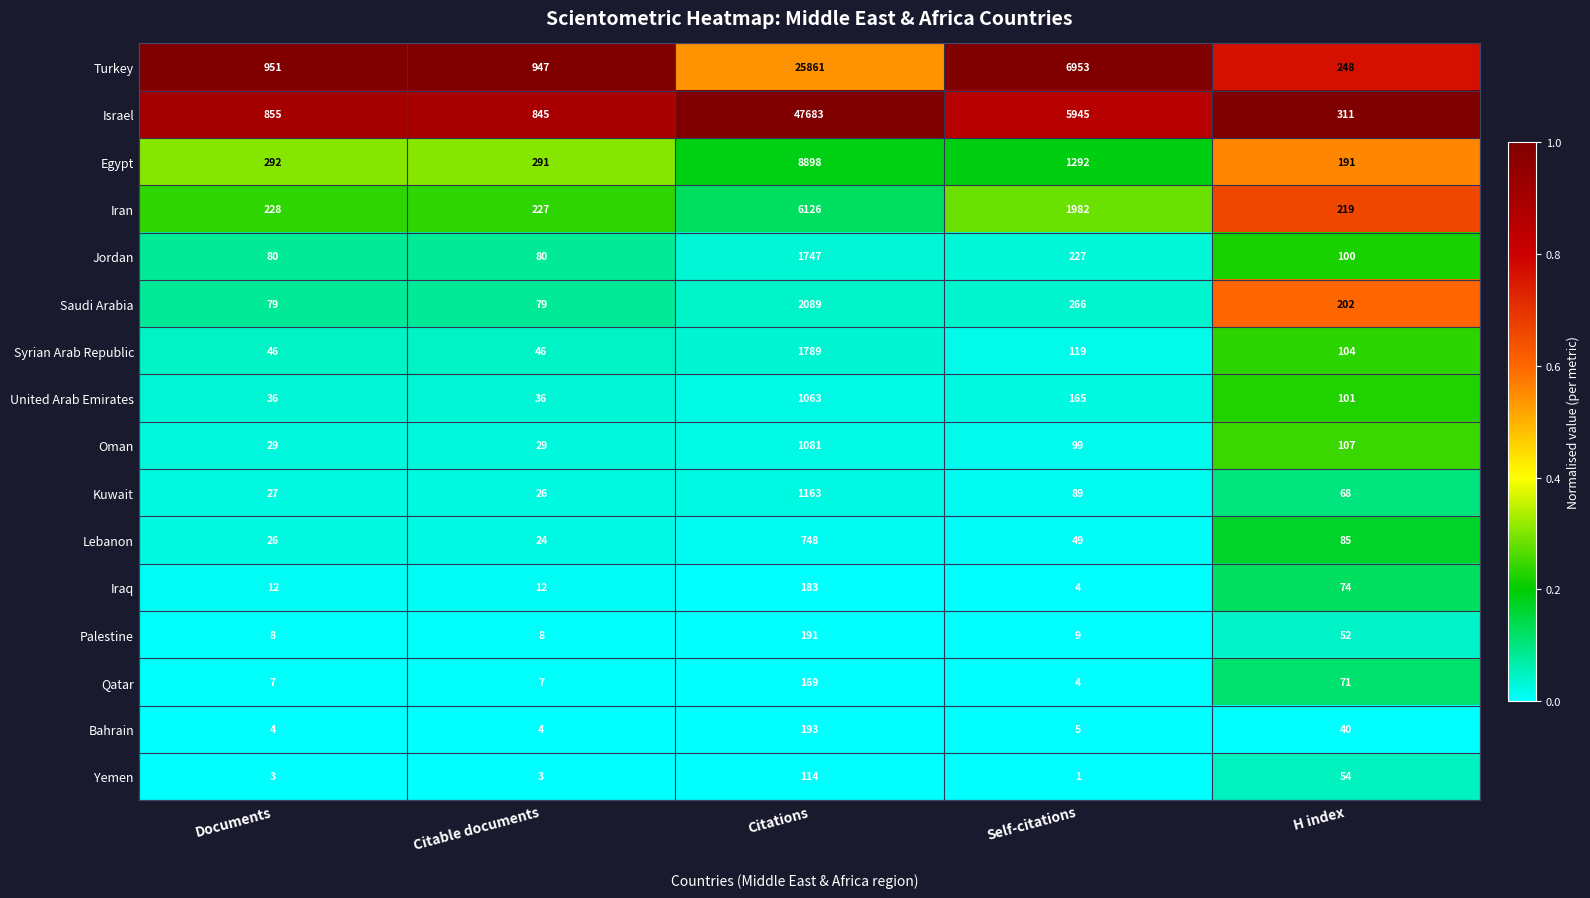

At which category does the chart reach its peak across all series?

Citations